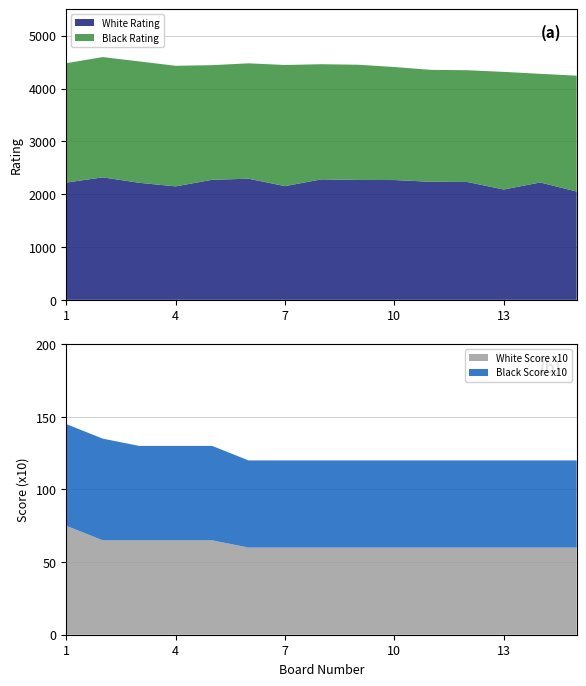

What is the difference between the maximum and second lowest values in the Black Rating series?

182